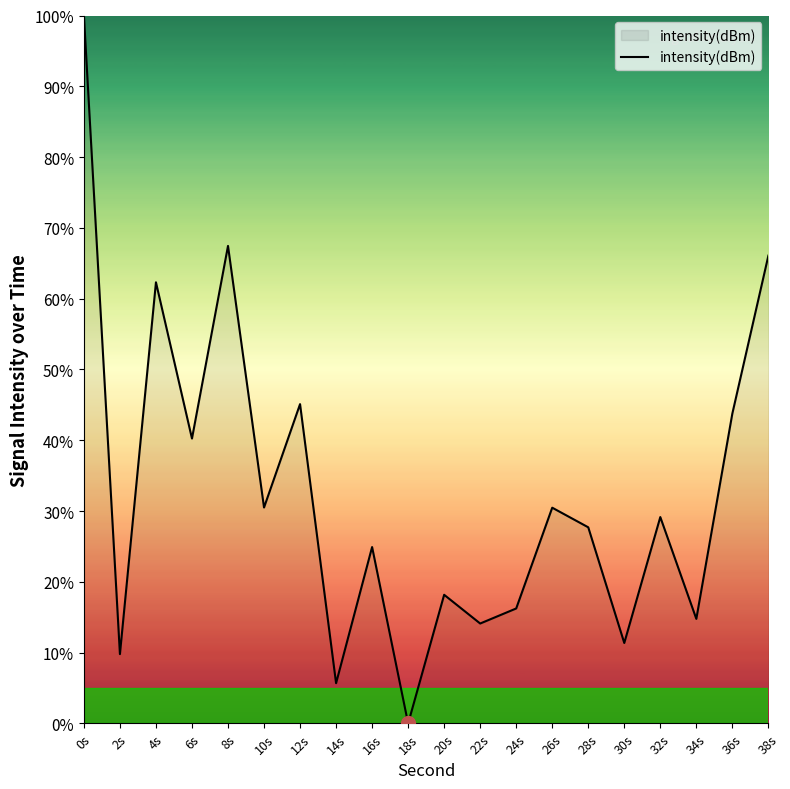

Between 26s and 18s, which is larger?

26s